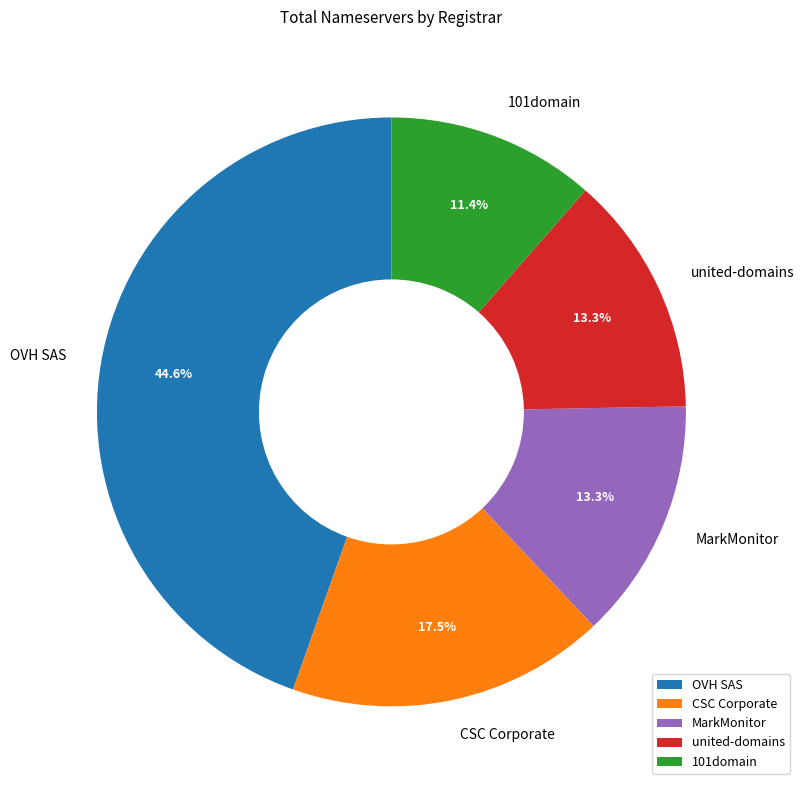

Is there a majority slice in this chart?

No